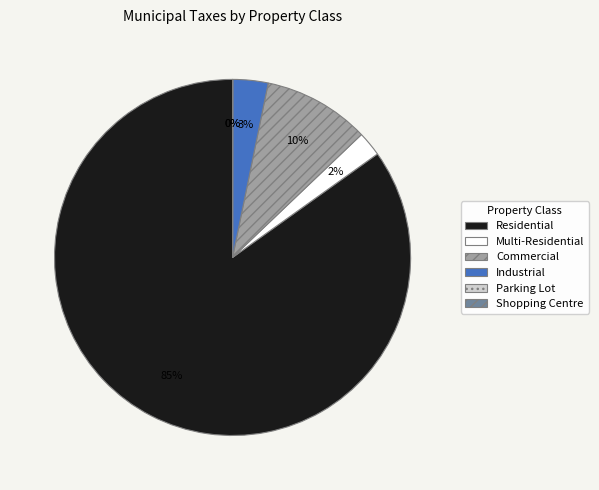

What is the largest slice in the pie chart?

Residential